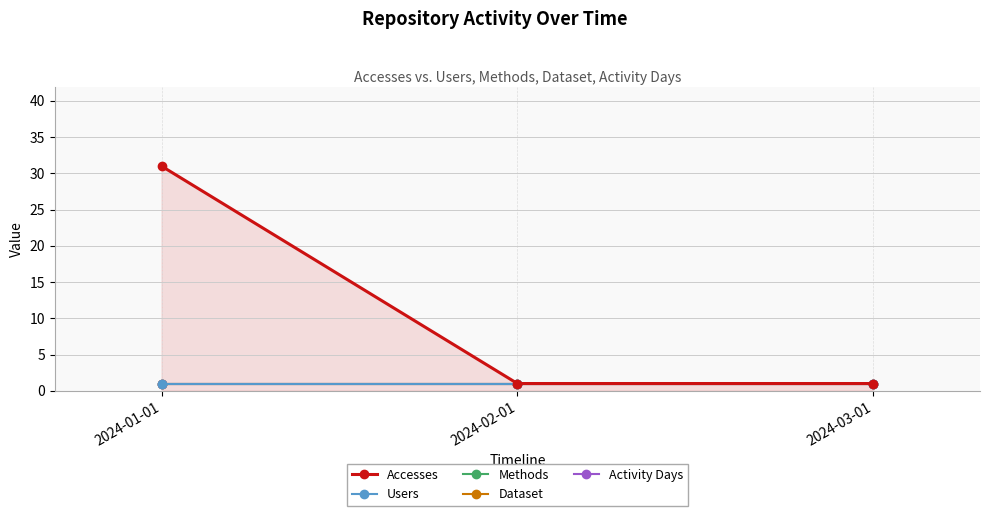

Does the chart have visible grid lines?

Yes